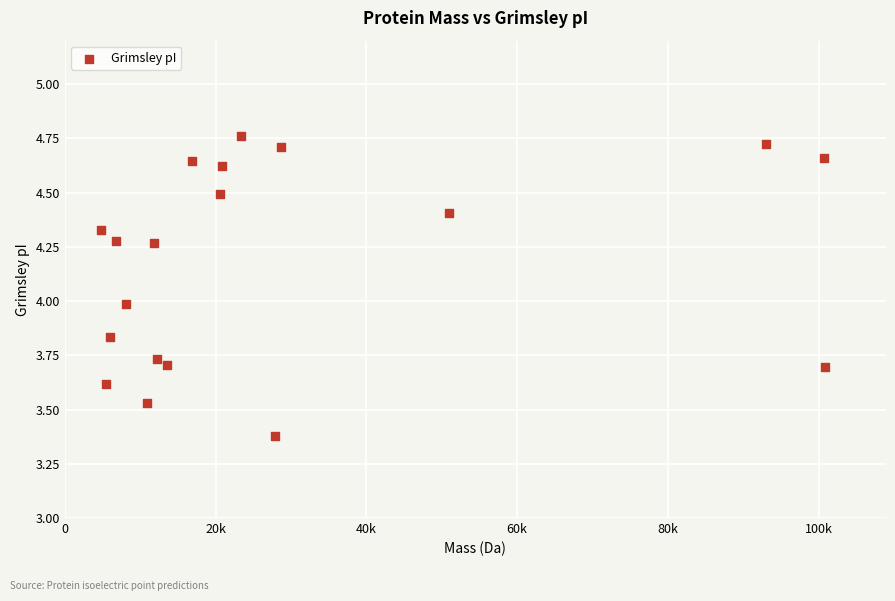

What is the range of X values (max minus min)?

96092.6